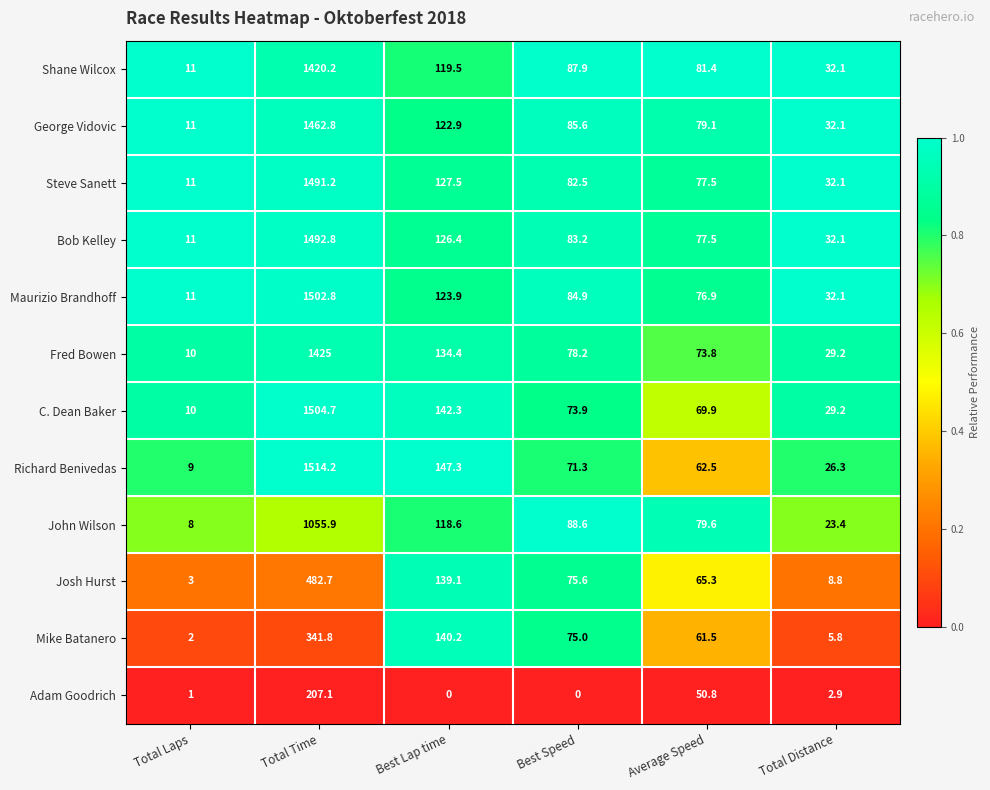

At how many categories does at least one series exceed 0?

6